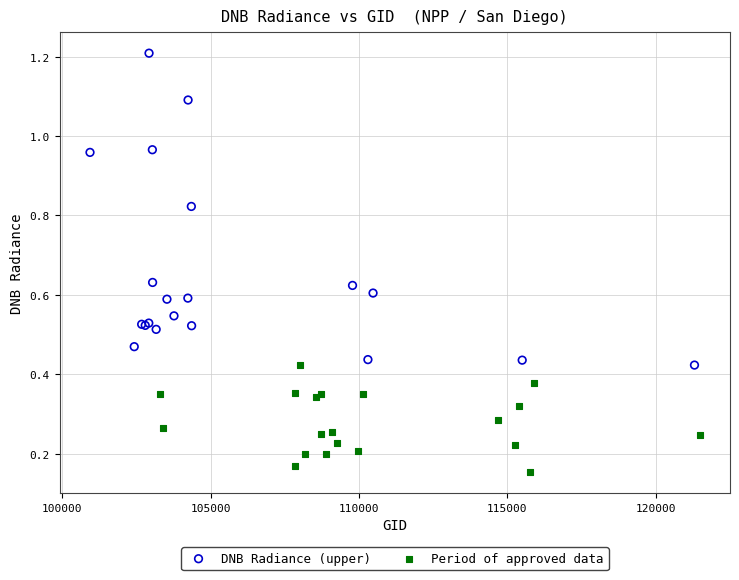

Which series reaches the minimum Y coordinate?

Period of approved data